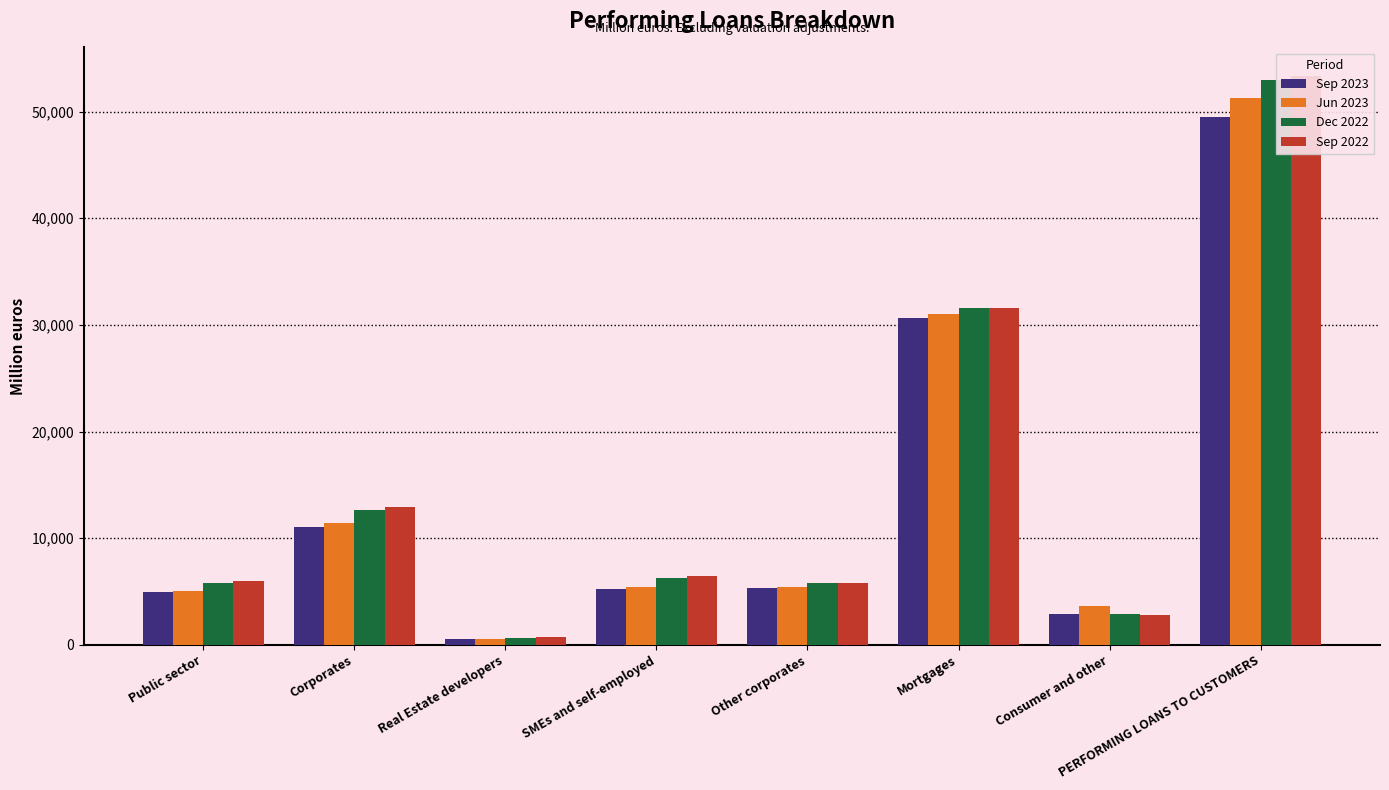

Reading right to left, list all the values displayed in this chart.

Sep 2023: PERFORMING LOANS TO CUSTOMERS=49533.3	Consumer and other=2878.3	Mortgages=30640.6	Other corporates=5311.4	SMEs and self-employed=5218.1	Real Estate developers=518.5	Corporates=11048.0	Public sector=4966.4
Jun 2023: PERFORMING LOANS TO CUSTOMERS=51230.5	Consumer and other=3667.2	Mortgages=31067.7	Other corporates=5466.6	SMEs and self-employed=5412.8	Real Estate developers=544.5	Corporates=11423.9	Public sector=5071.8
Dec 2022: PERFORMING LOANS TO CUSTOMERS=52953.2	Consumer and other=2874.1	Mortgages=31617.3	Other corporates=5799.0	SMEs and self-employed=6233.1	Real Estate developers=662.5	Corporates=12694.6	Public sector=5767.1
Sep 2022: PERFORMING LOANS TO CUSTOMERS=53342.6	Consumer and other=2819.0	Mortgages=31574.4	Other corporates=5777.9	SMEs and self-employed=6457.2	Real Estate developers=730.7	Corporates=12965.7	Public sector=5983.4